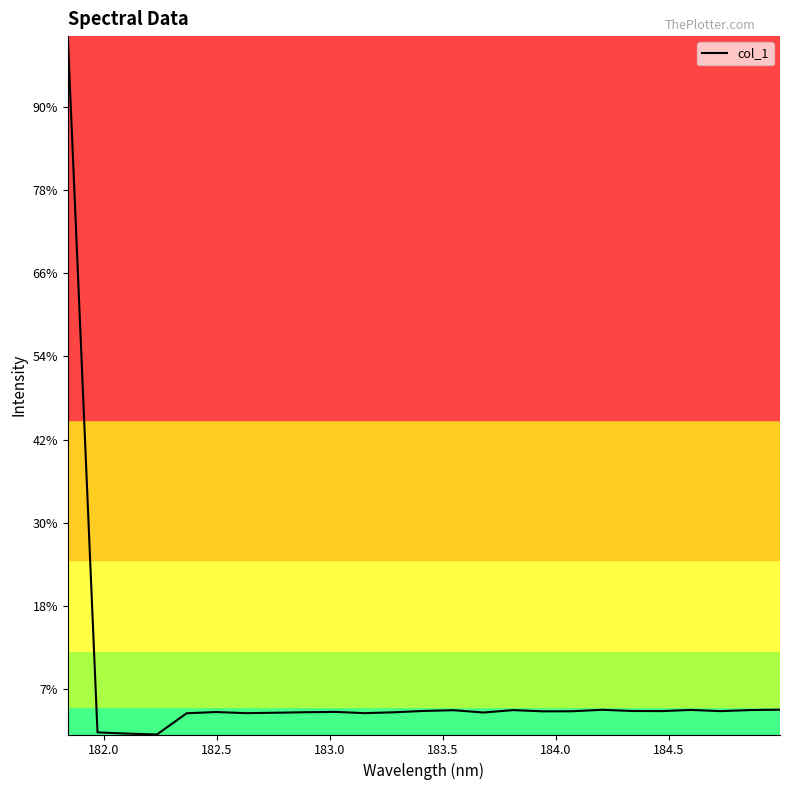

Does the chart display data point markers on the line(s)?

No